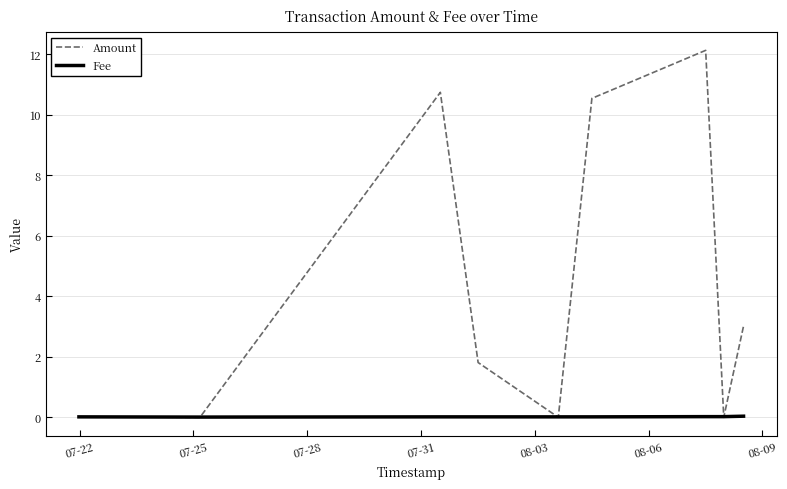

List the series in order of their overall mean, lowest first.

Fee, Amount